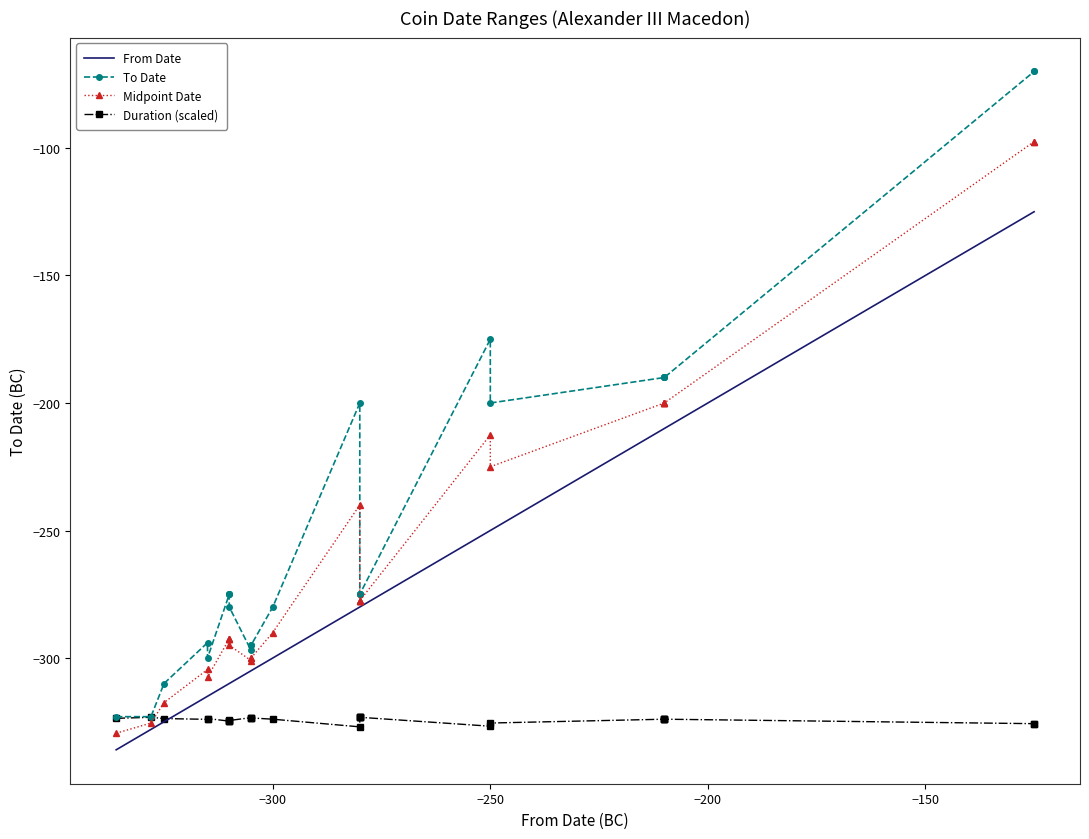

What is the value of the Duration (scaled) point at the 19th from the left?

-326.8